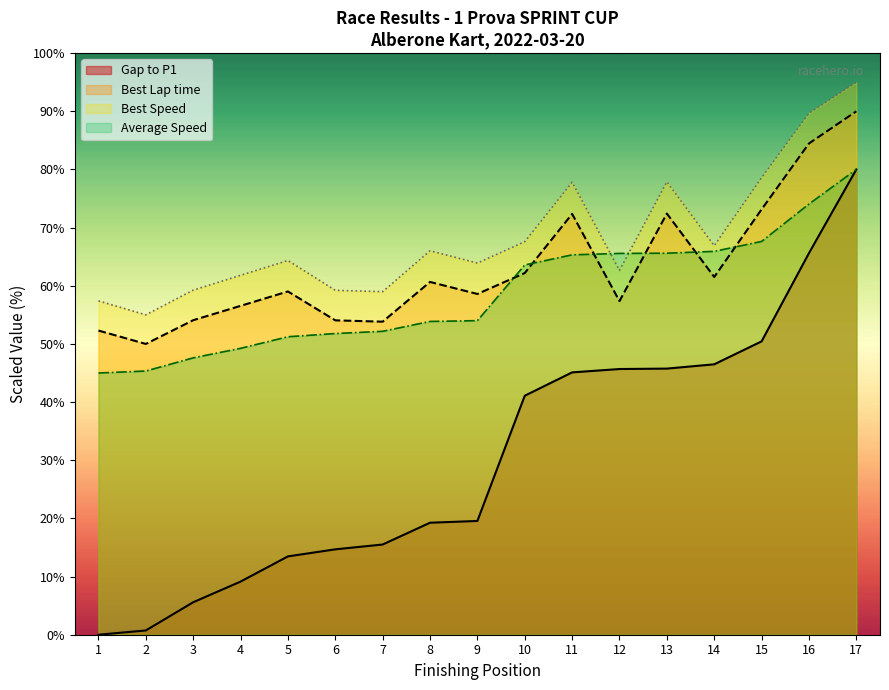

What is the difference between the maximum and minimum values in the Average Speed series?

35.0